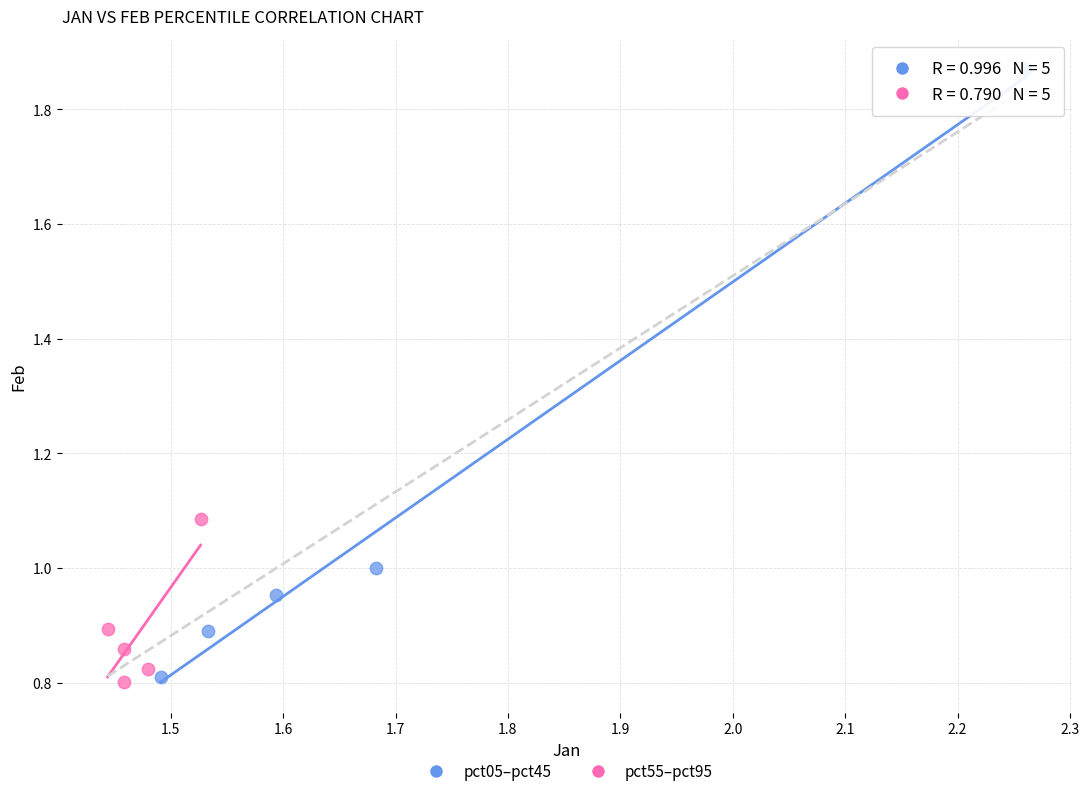

Which series reaches the maximum Y coordinate?

pct05–pct45